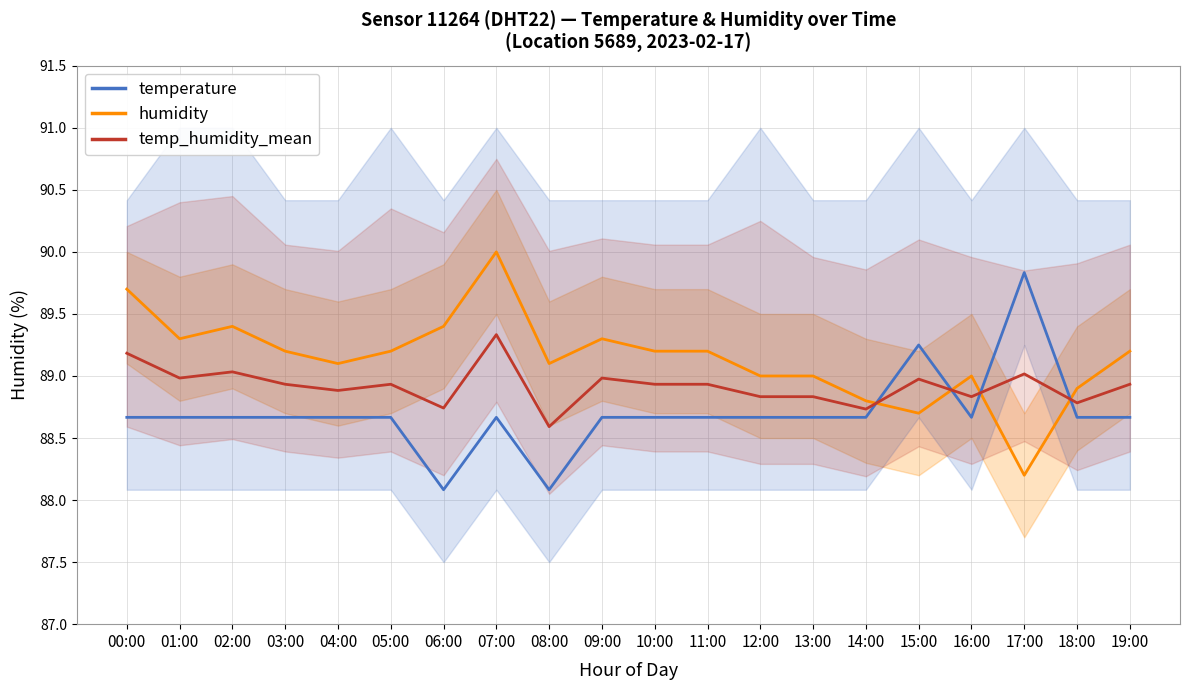

Between 01:00 and 06:00, which series saw the biggest shift?

temperature